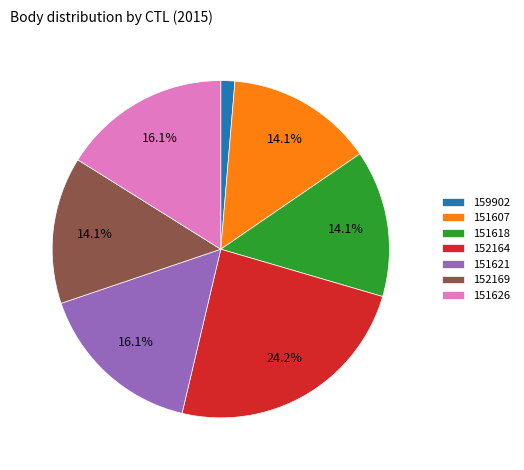

How many segments does this pie chart have?

7